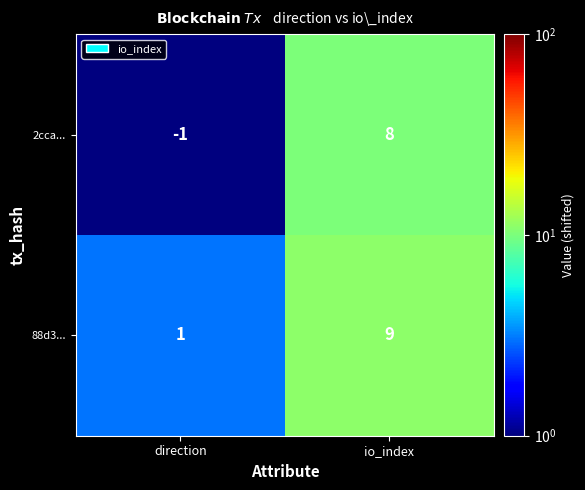

What is the average value of the 2cca... series?

4